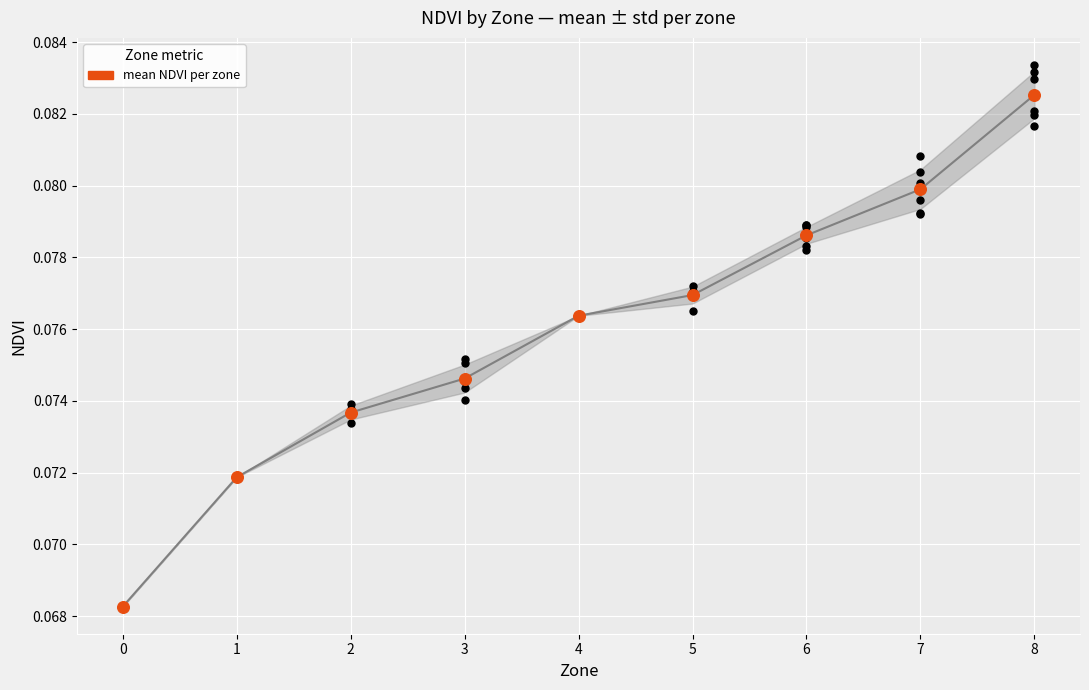

Between 0 and 3, which is larger?

3